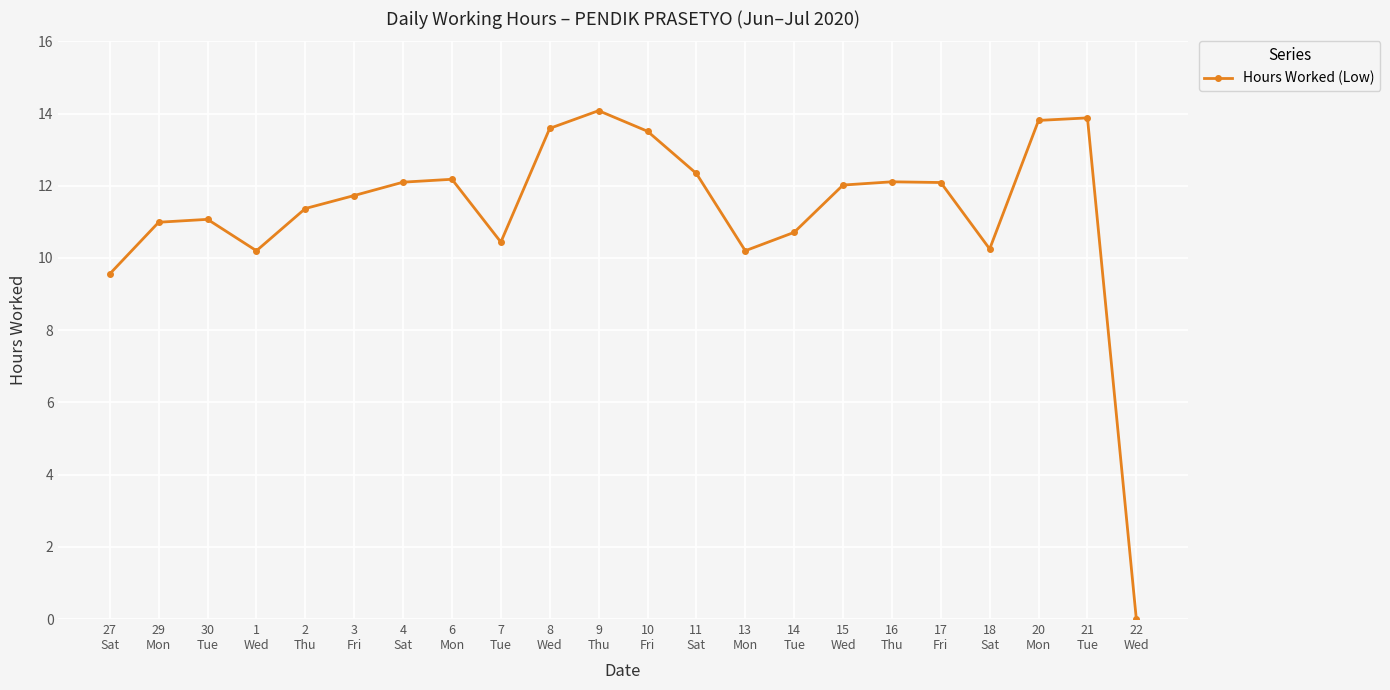

How many distinct data groups are displayed?

1